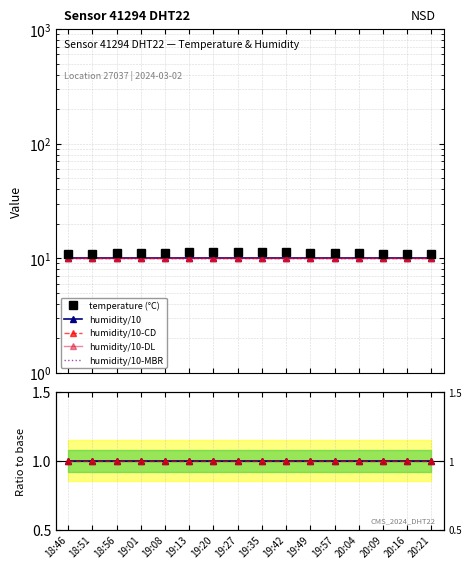

How many data points does each series have?

16